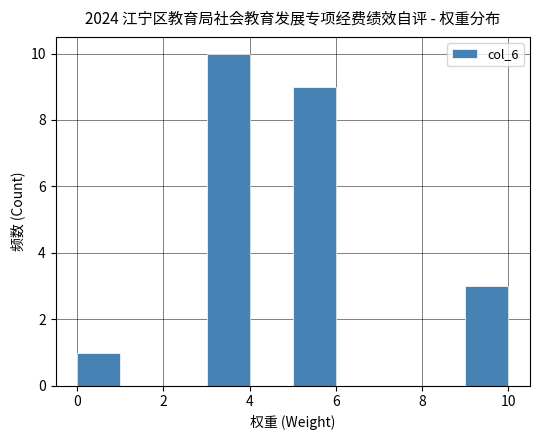

Reading left to right, transcribe this chart: for each bar, give the range it covers on the x-axis and its height. The values are not printed on the chart, so give them approximately, as read against the axis.

0 to 1: 1
1 to 2: 0
2 to 3: 0
3 to 4: 10
4 to 5: 0
5 to 6: 9
6 to 7: 0
7 to 8: 0
8 to 9: 0
9 to 10: 3